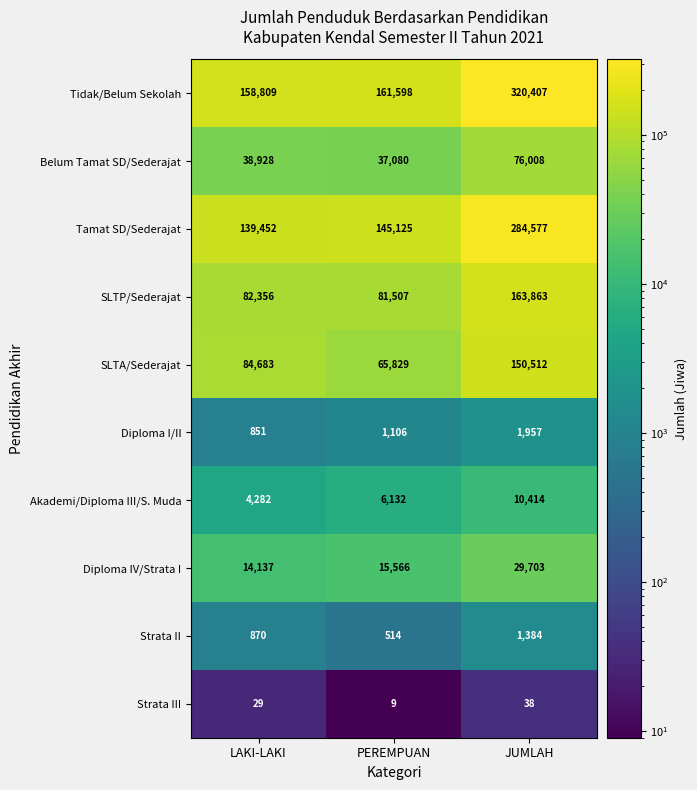

How many data points in Diploma IV/Strata I are less than 15566?

1